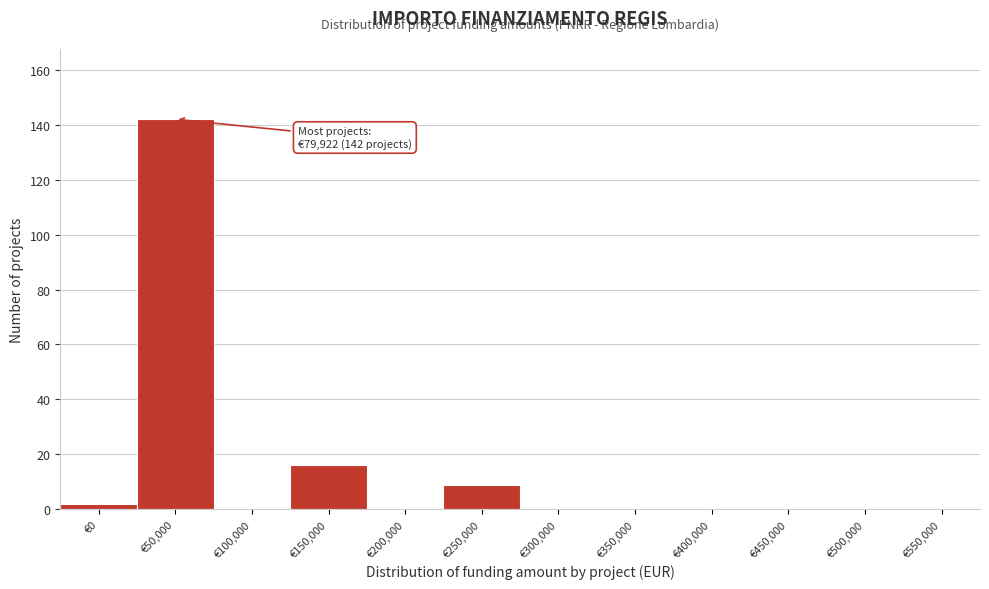

Reading right to left, what are all the values shown in this chart?

€550,000=0	€500,000=0	€450,000=0	€400,000=0	€350,000=0	€300,000=0	€250,000=9	€200,000=0	€150,000=16	€100,000=0	€50,000=142	€0=2